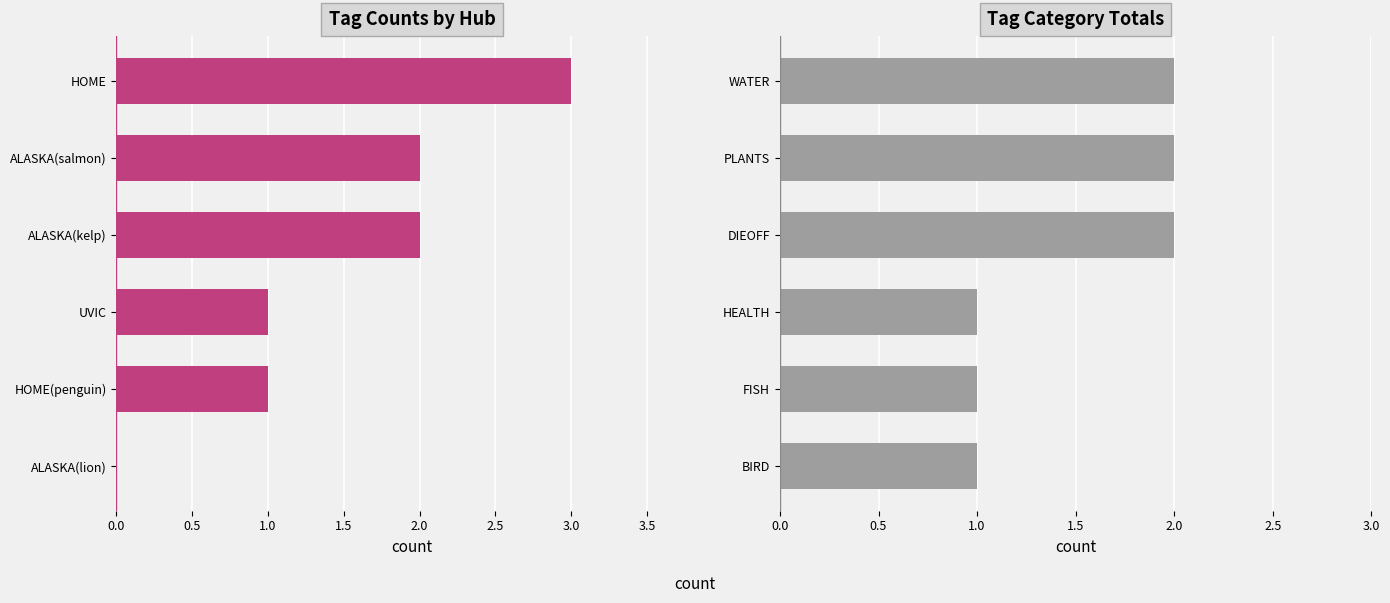

Is the value of Tag Category Totals at 0.5 greater than the value of Tag Counts by Hub at 2.0?

No